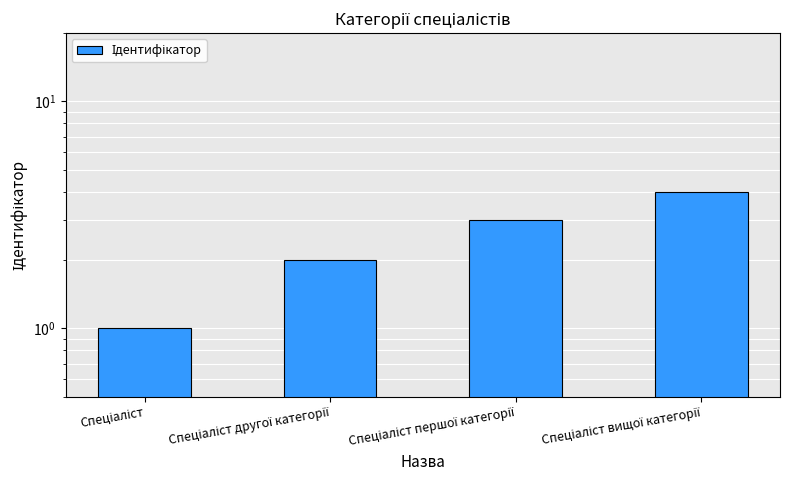

How many values are between 2 and 4?

3